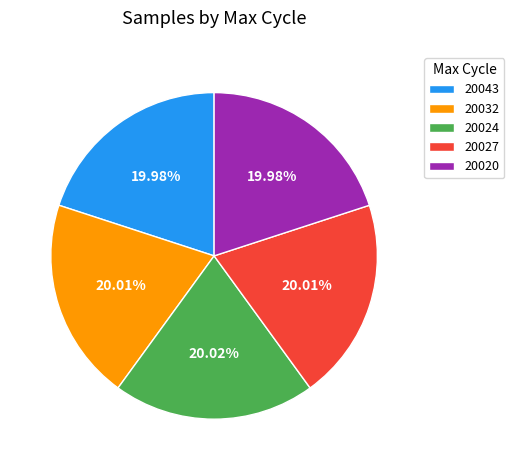

Does 20043 represent more than half of the total?

No